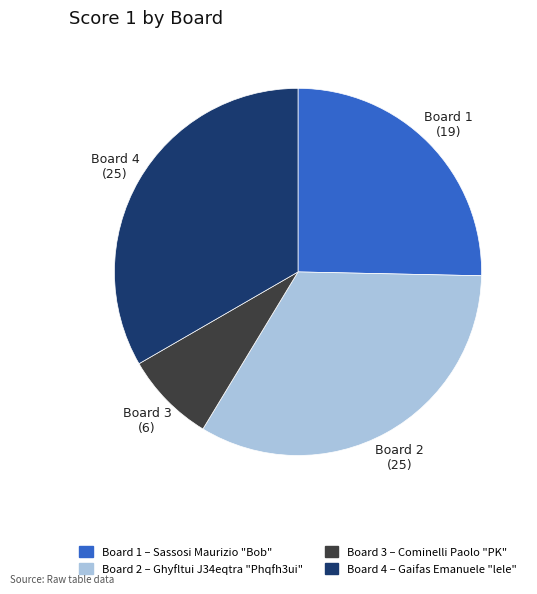

Is there a majority slice in this chart?

No